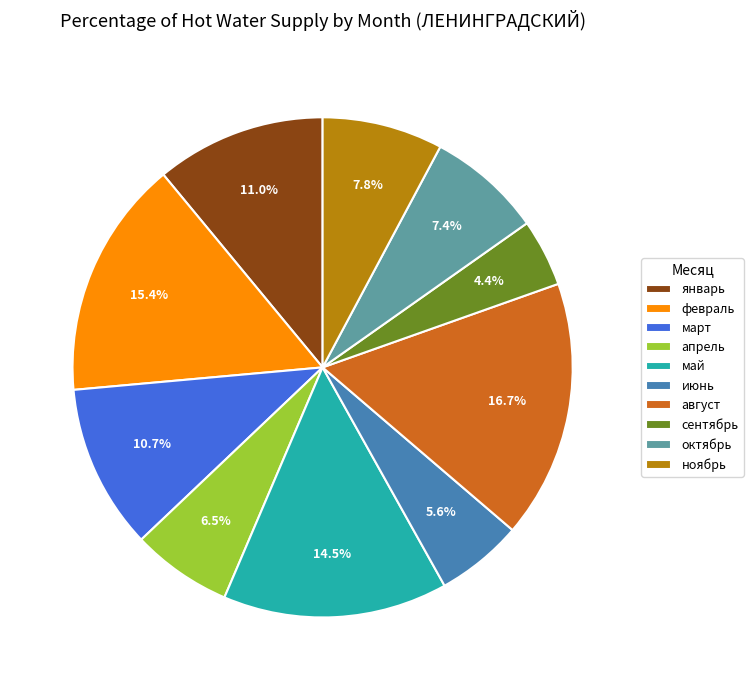

What is the largest slice in the pie chart?

август